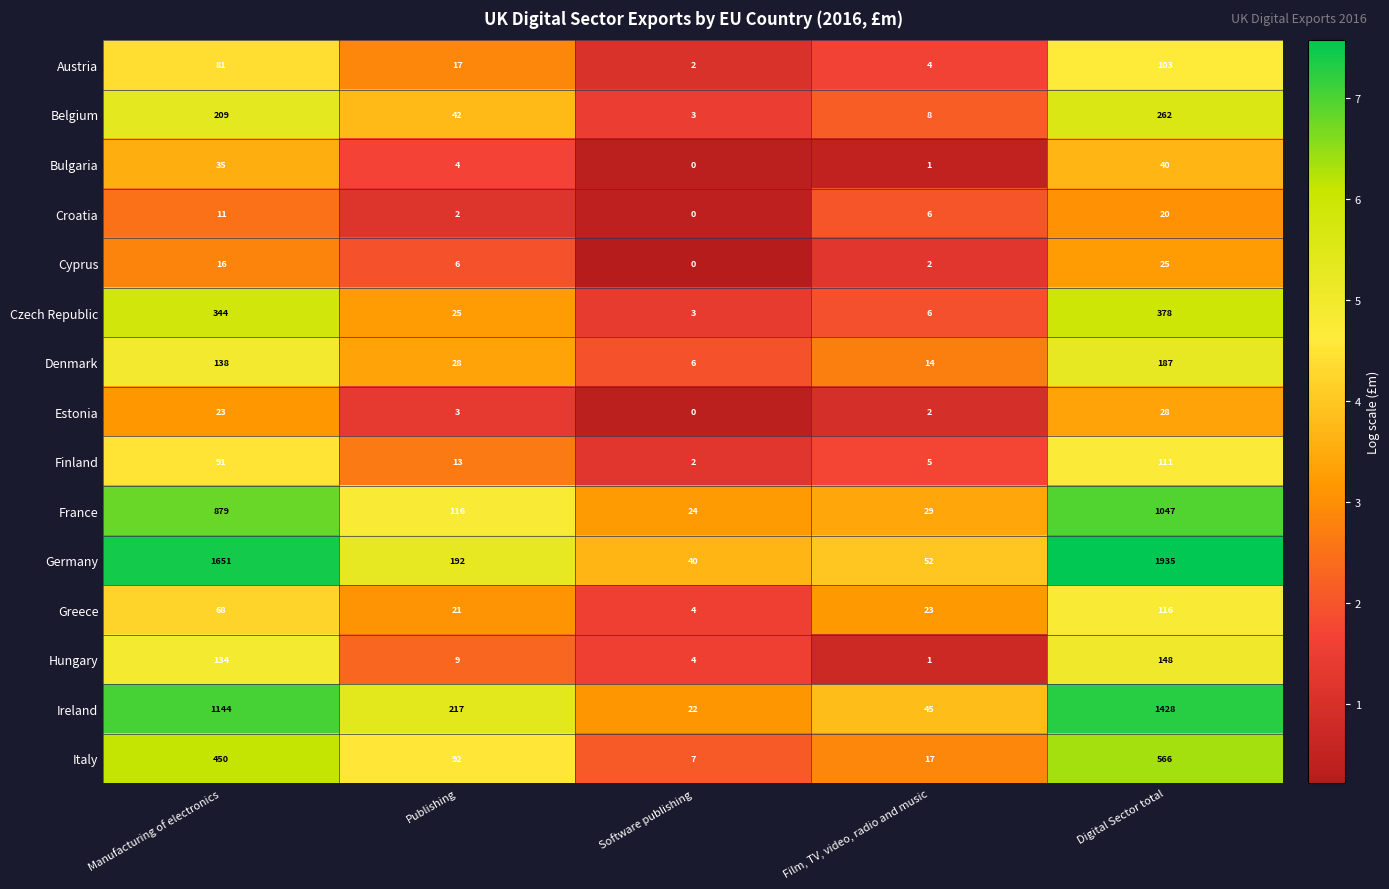

The Finland series shows 91 at Manufacturing of electronics. True or false?

True